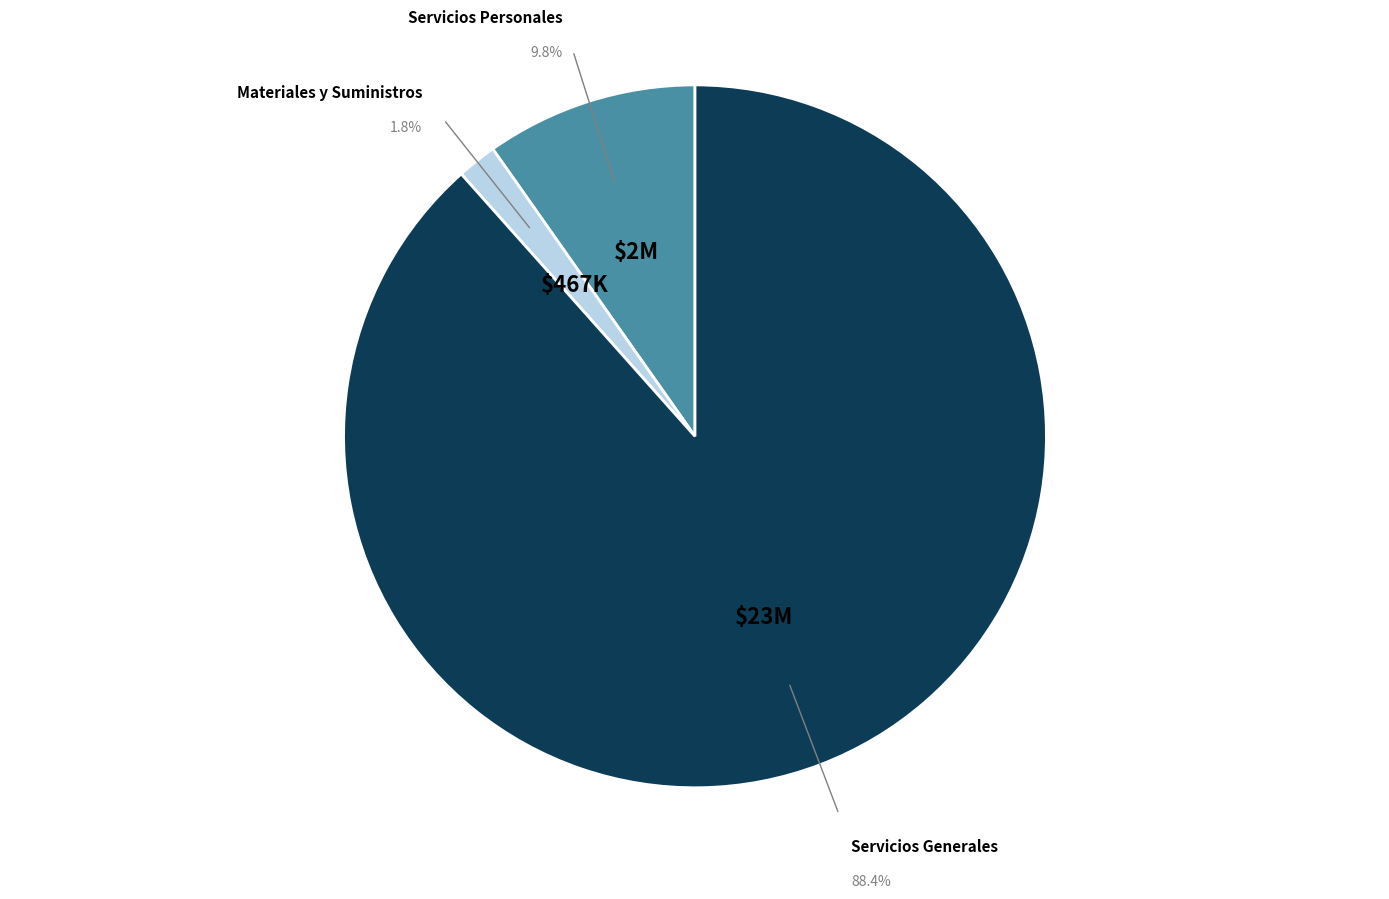

How many segments does this pie chart have?

3